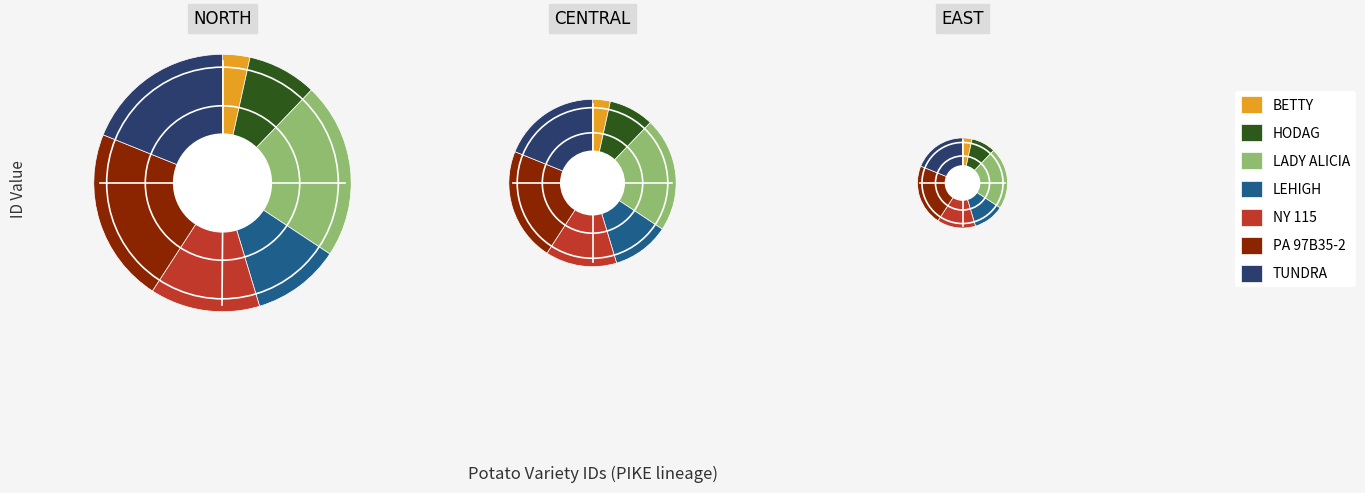

Do NY 115 and LEHIGH together represent more than half of the pie?

No